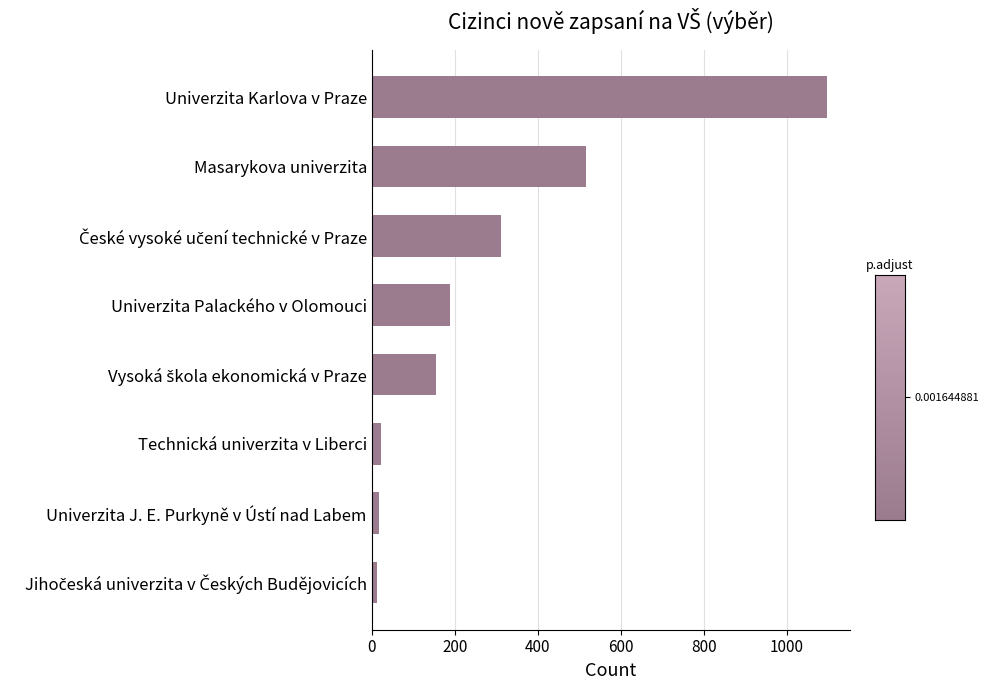

Where is the data nearest to the value 555?

Masarykova univerzita